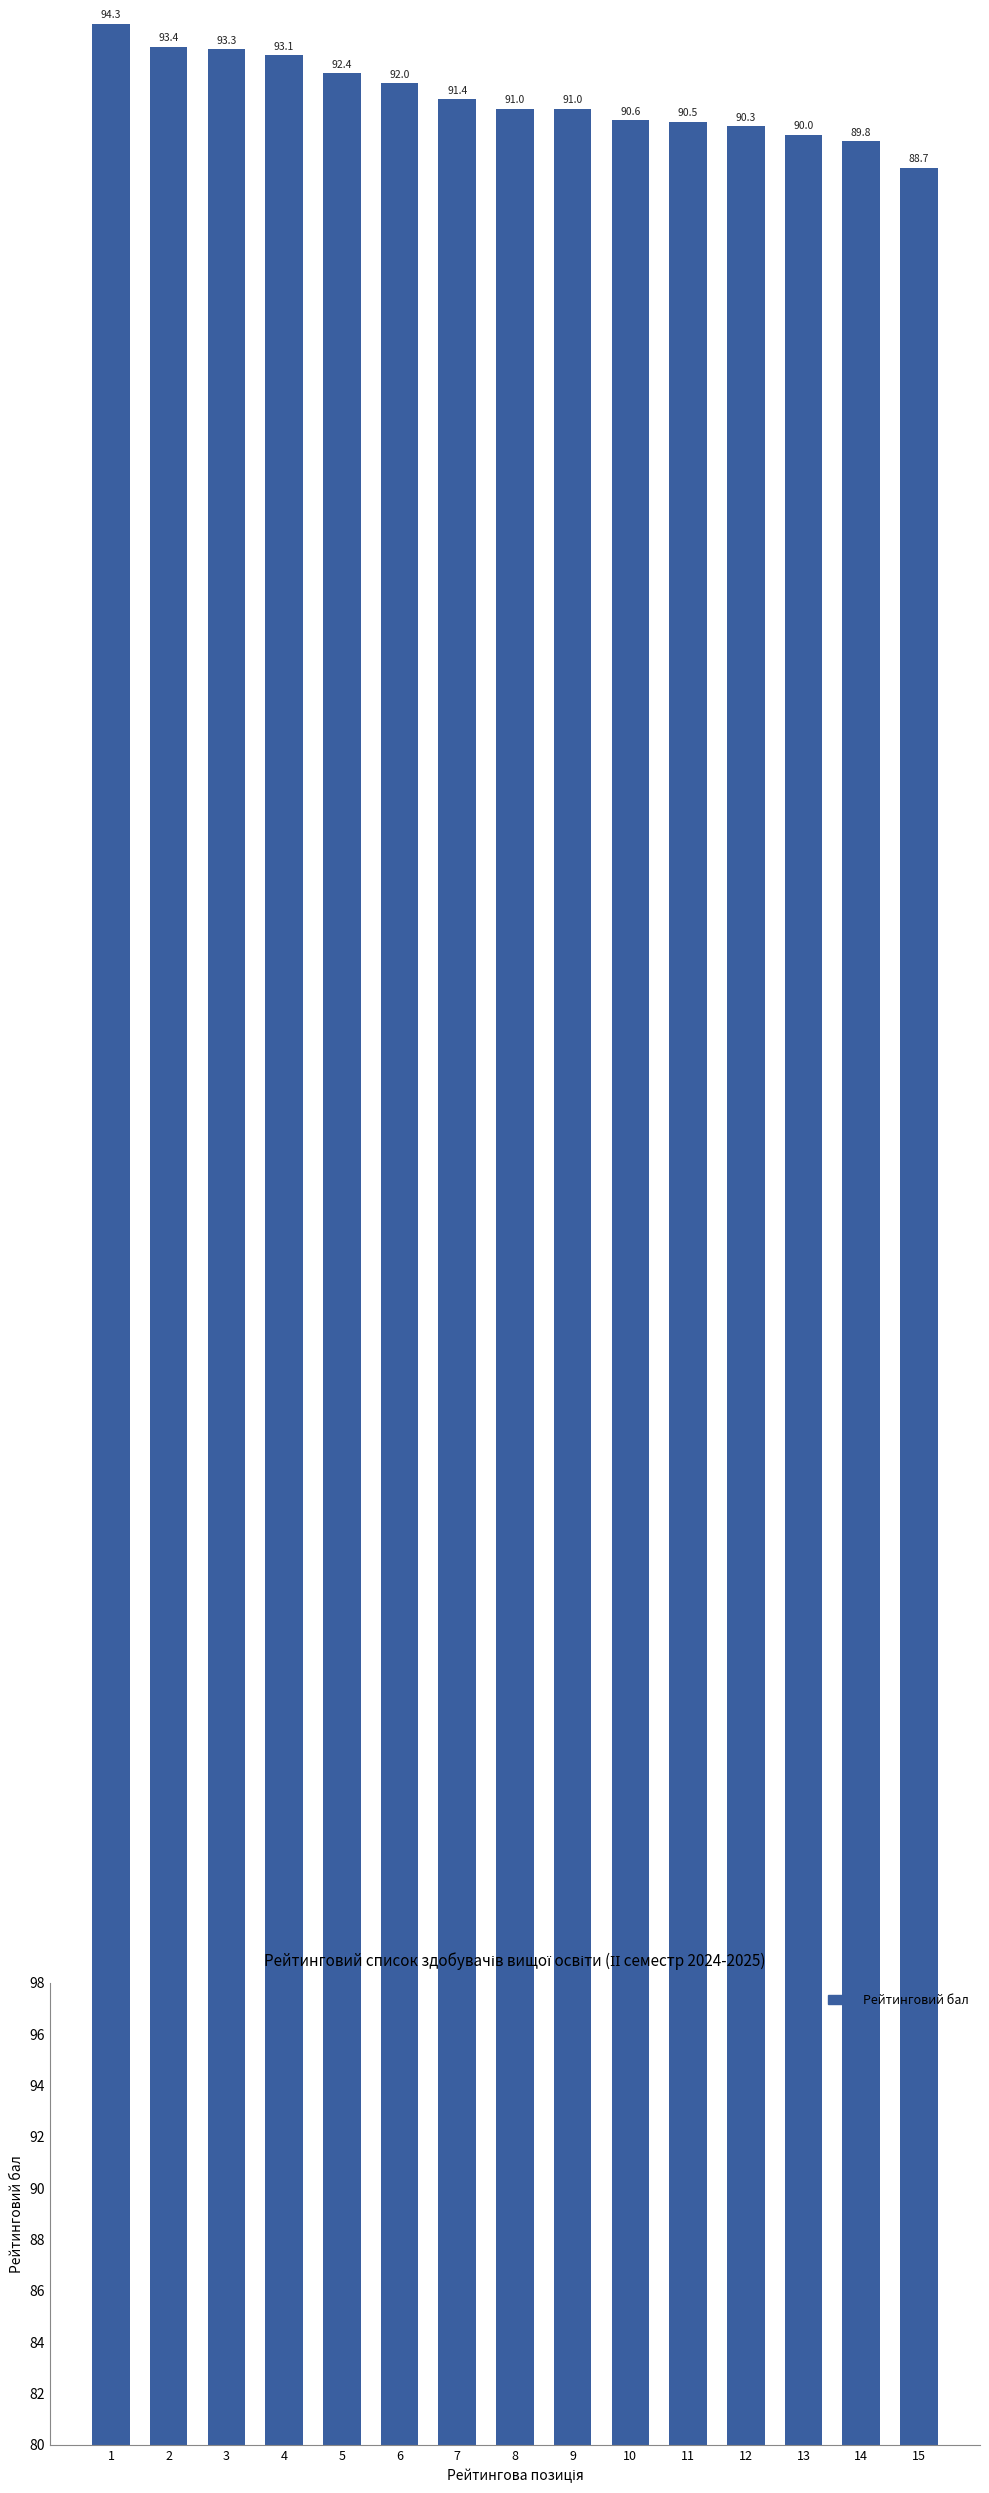

Approximately how many times larger is the value at 4 compared to 15?

1.0